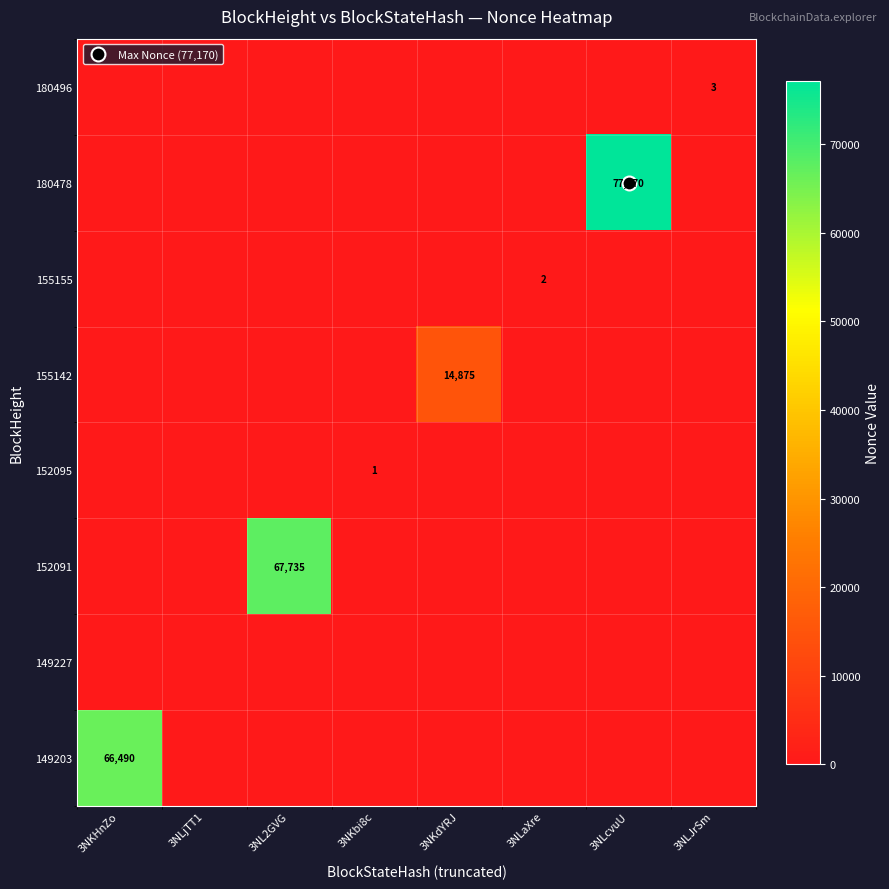

Is the value of 180478 at 3NLJrSm greater than the value of 149203 at 3NLcvuU?

No